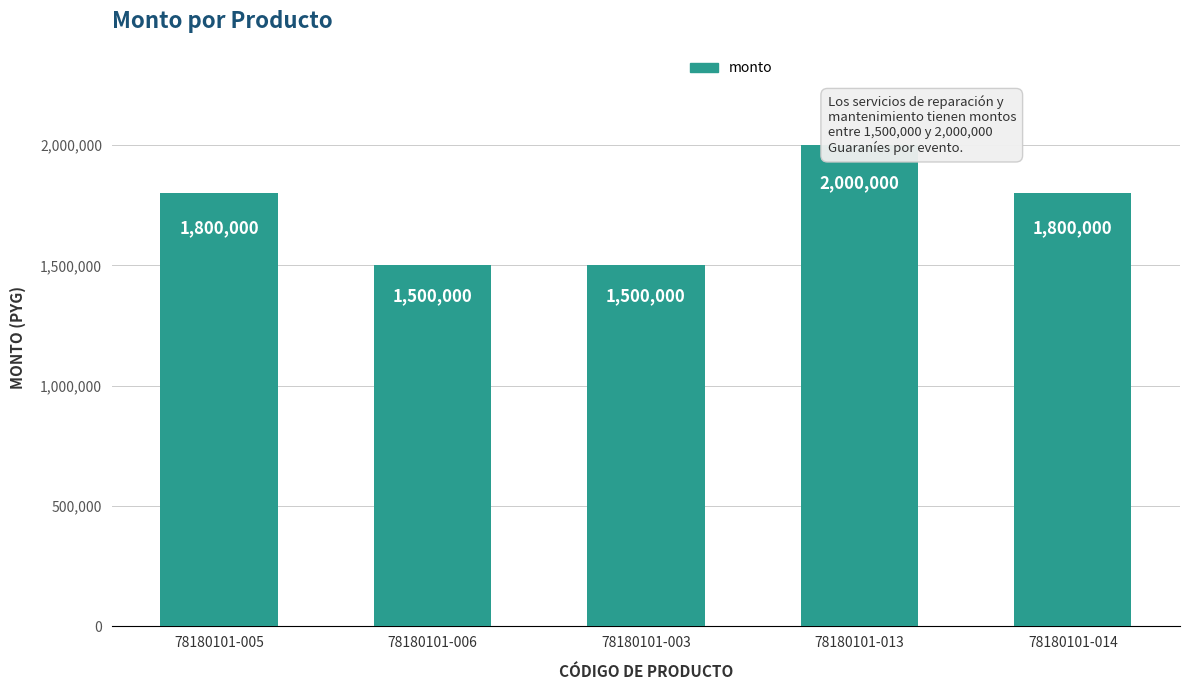

Rank the categories by value from lowest to highest.

78180101-006, 78180101-003, 78180101-005, 78180101-014, 78180101-013